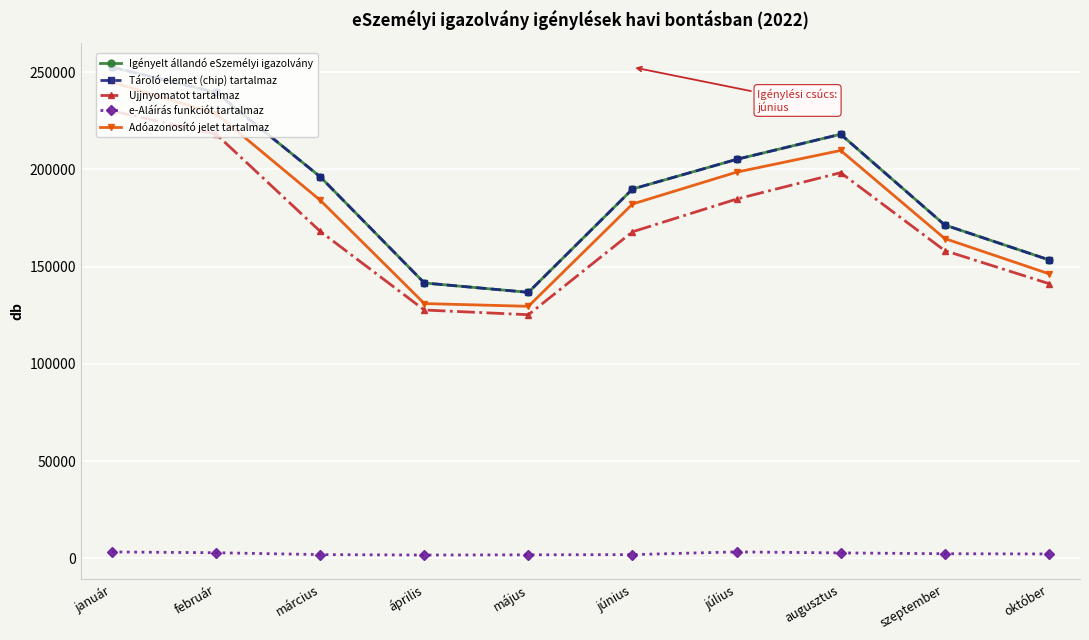

Reading left to right, what are all the values shown in this chart?

Igényelt állandó eSzemélyi igazolvány: 252524	239514	196132	141565	136759	189863	205118	218024	171396	153491
Tároló elemet (chip) tartalmaz: 252524	239514	196132	141565	136759	189863	205118	218024	171396	153491
Ujjnyomatot tartalmaz: 230005	218051	168080	127667	125256	167878	184701	198276	158224	141266
e-Aláírás funkciót tartalmaz: 3293	2874	1923	1687	1804	1909	3312	2784	2374	2249
Adóazonosító jelet tartalmaz: 244850	228558	184082	130981	129578	182167	198555	209702	164425	146334